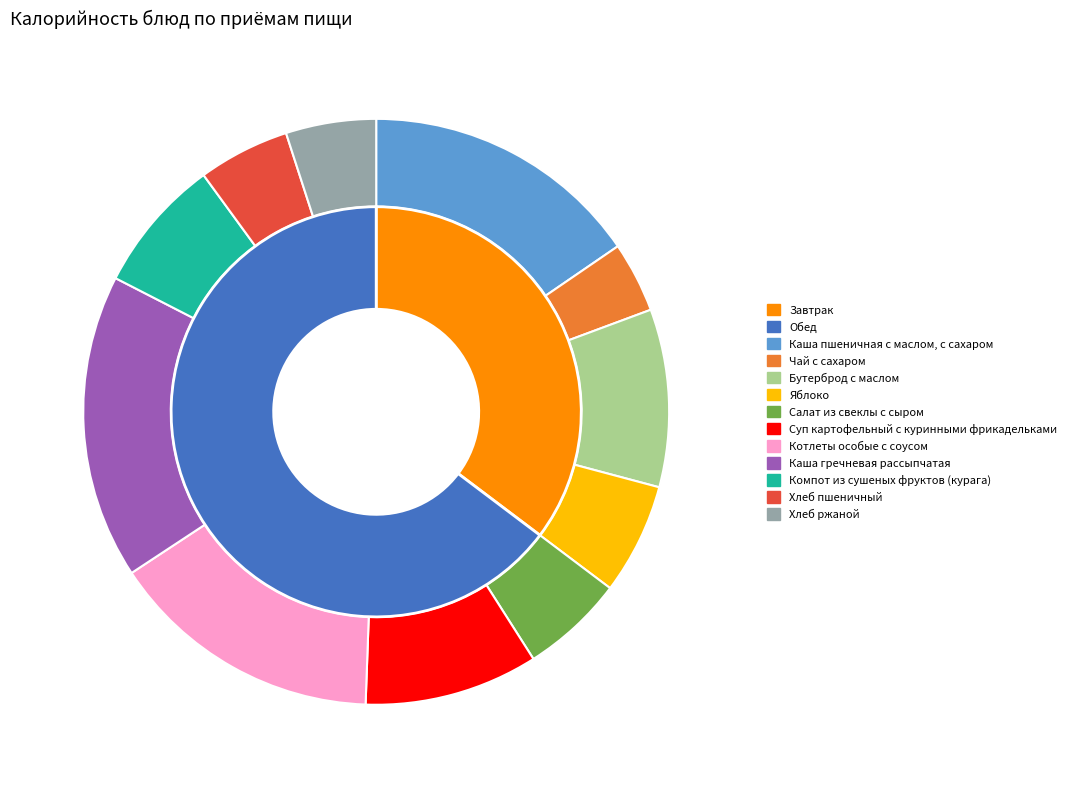

How many slices are in this pie chart?

11